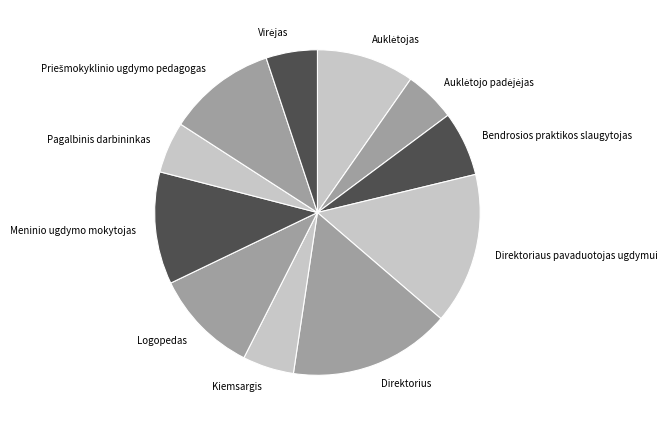

What is the largest slice in the pie chart?

Direktorius